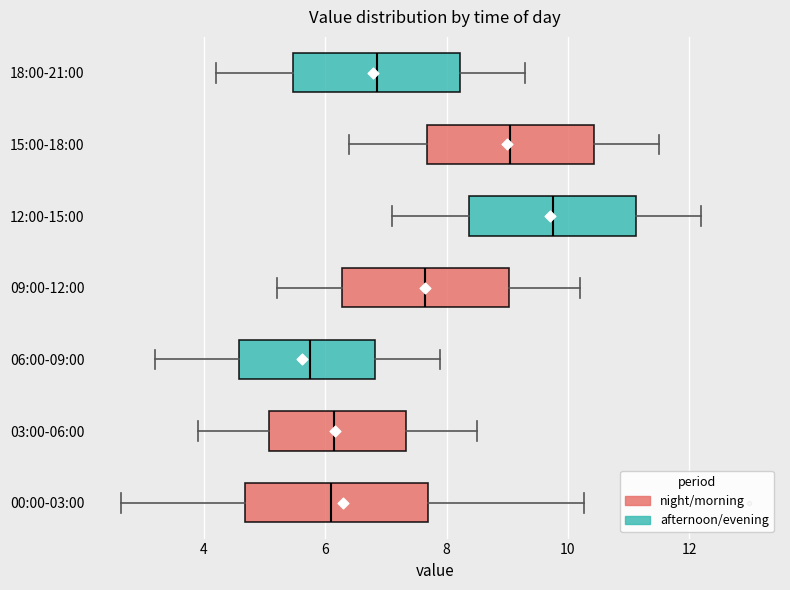

Which box has the furthest to the right median line?

12:00-15:00